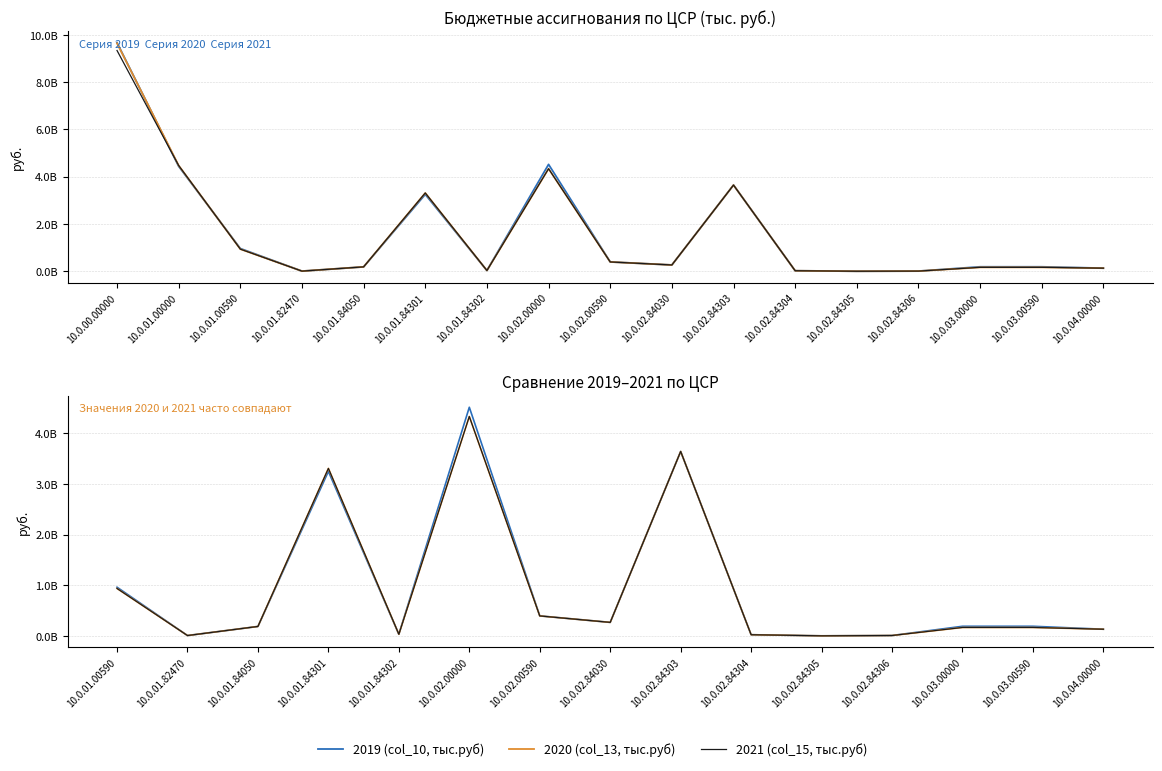

What is the label of the 7th point from the left?

10.0.02.00590